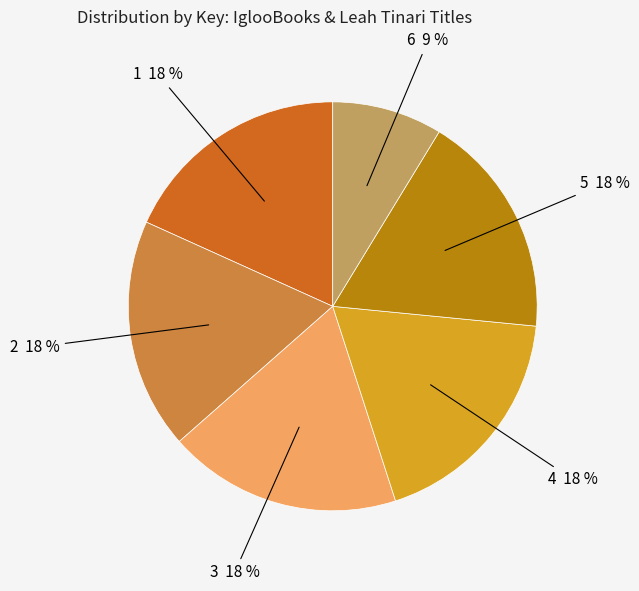

Count the number of slices in the pie.

6